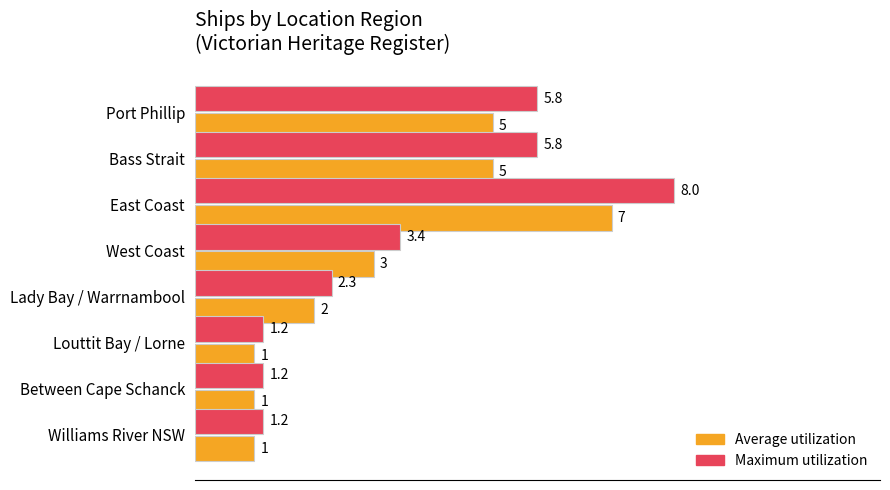

How many values in the Maximum utilization series exceed 3?

4